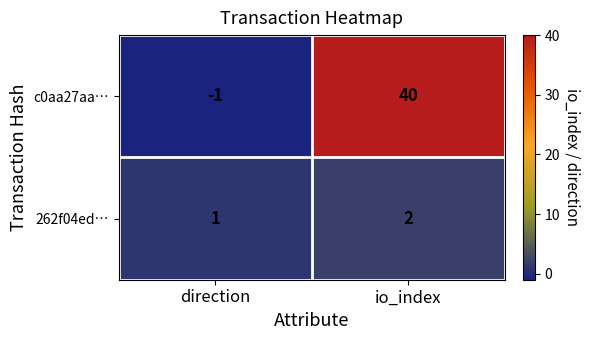

Is it true that c0aa27aa… equals 0 at direction?

False